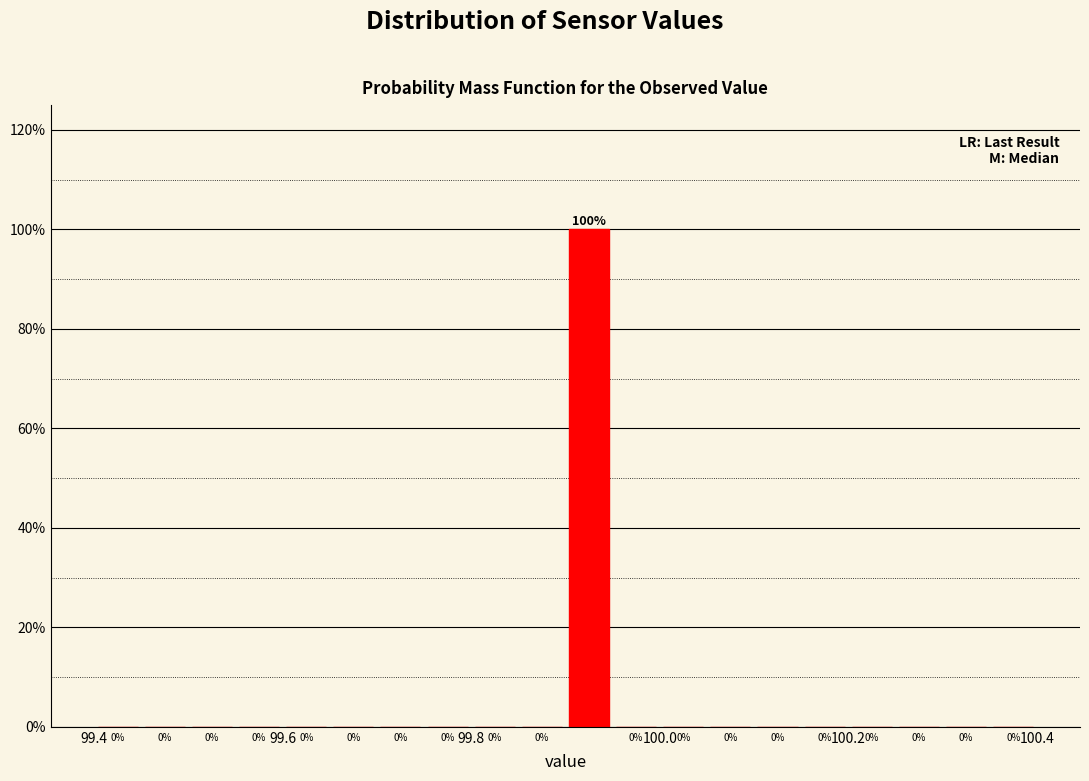

Around what value on the x-axis is the tallest bar? Give the approximate position of its centre, as read against the axis.

99.92